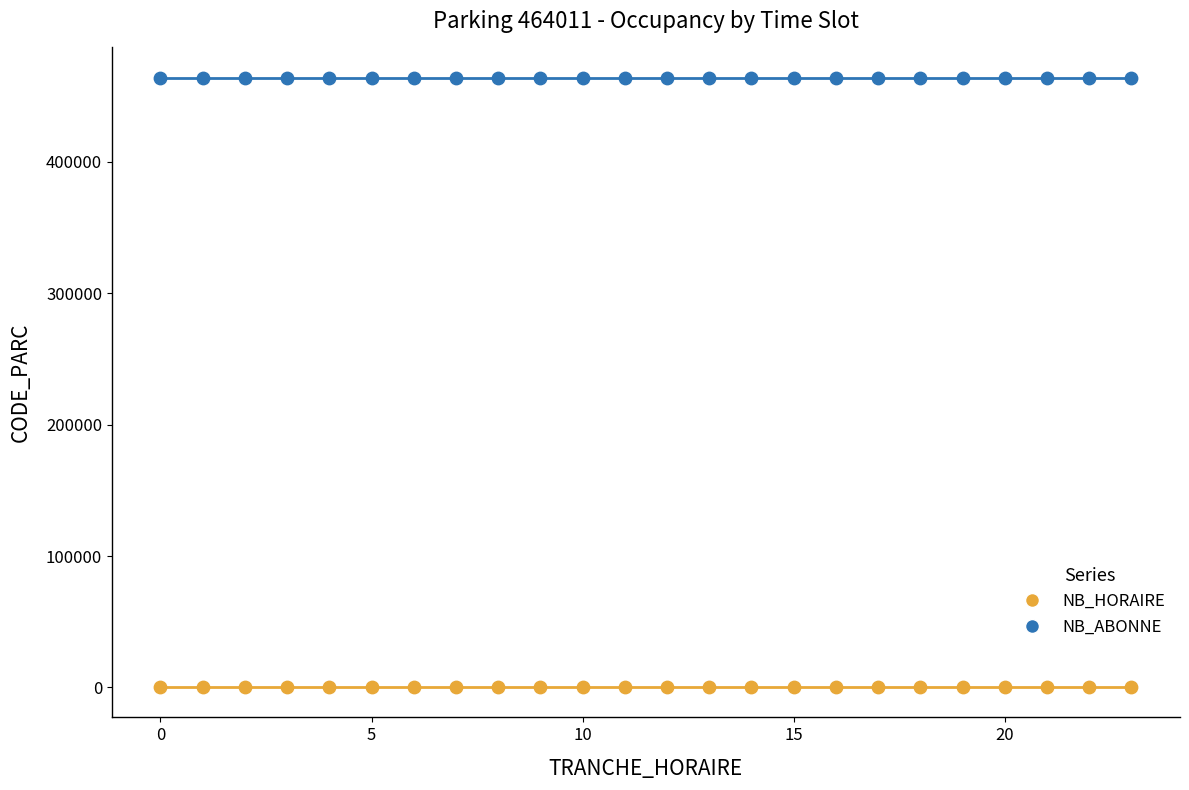

Which series contains the highest Y value?

NB_ABONNE